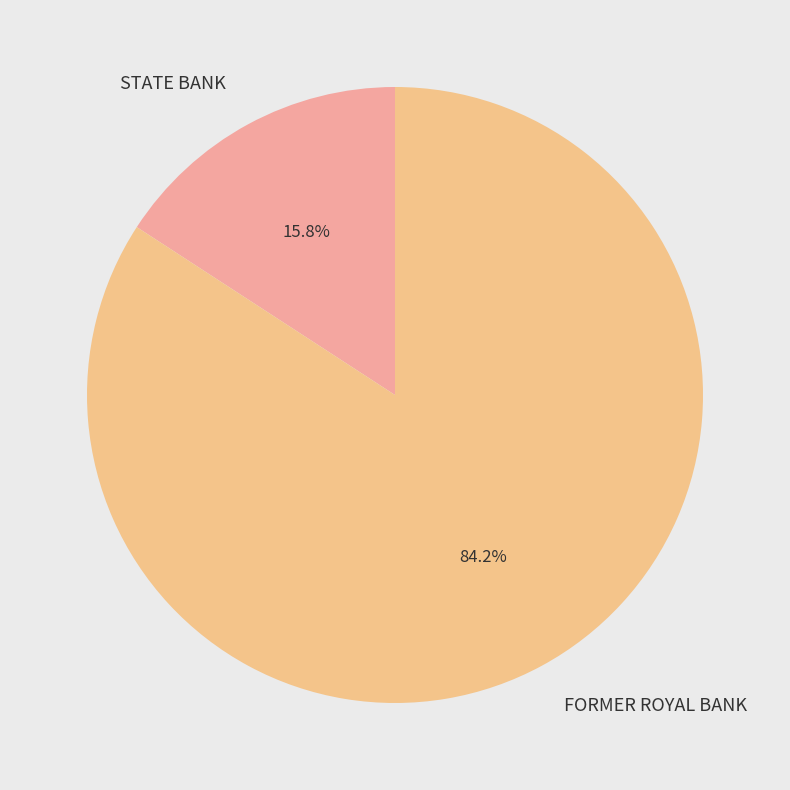

To the nearest percent, what is the difference between the STATE BANK and FORMER ROYAL BANK slice percentages?

68%